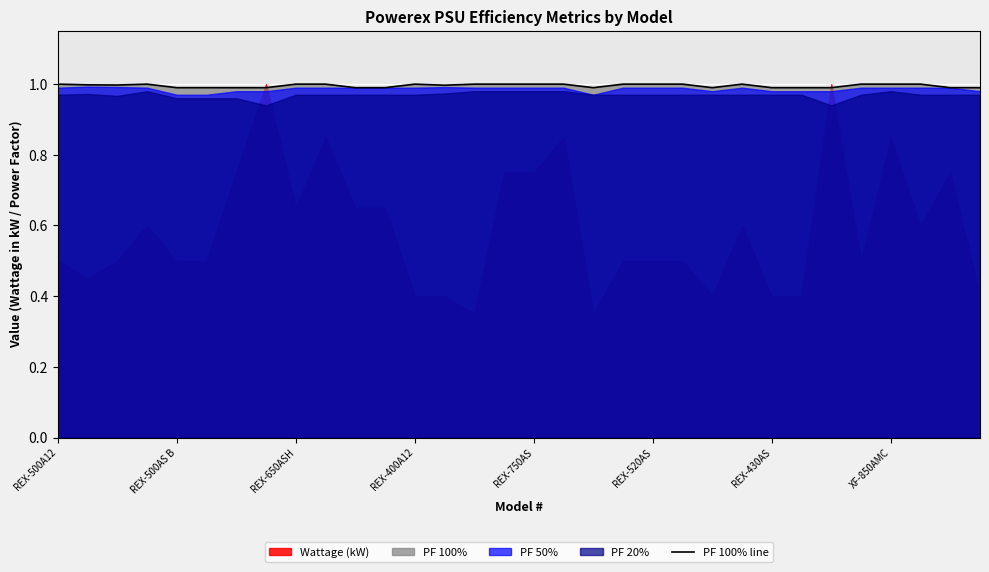

What is the ratio of the value at 30 to the value at 17?

1.0